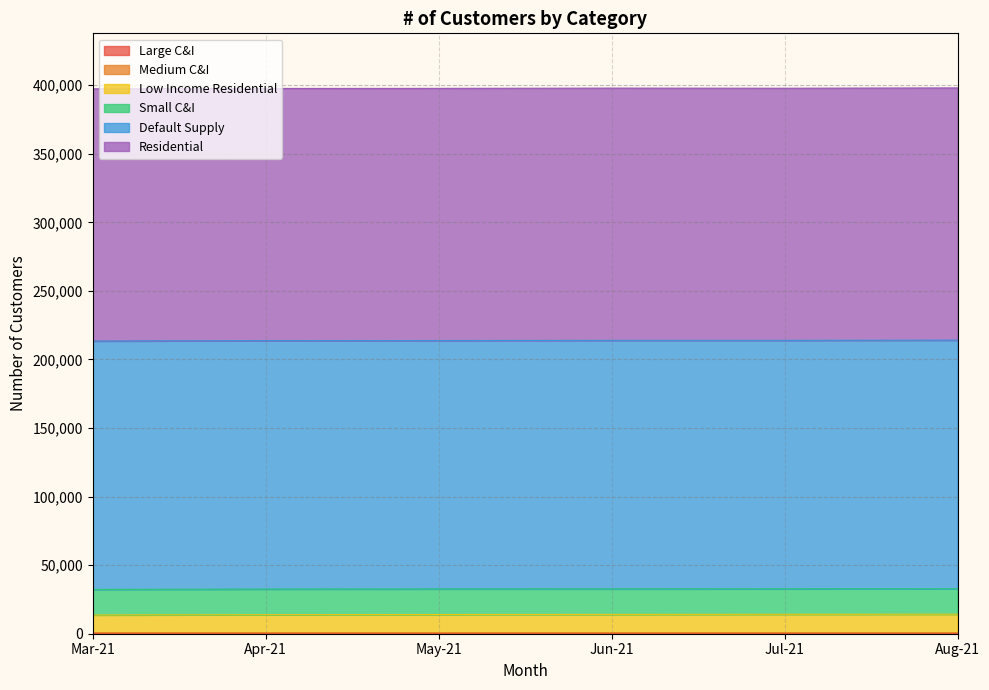

True or false: Large C&I and Medium C&I cross at least once.

False